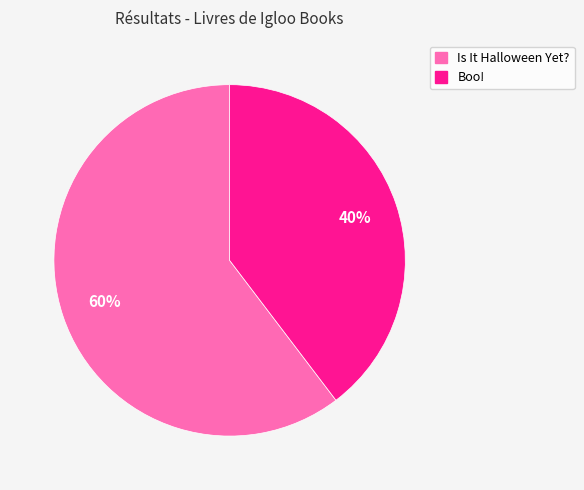

To the nearest percent, what is the average slice percentage?

50%